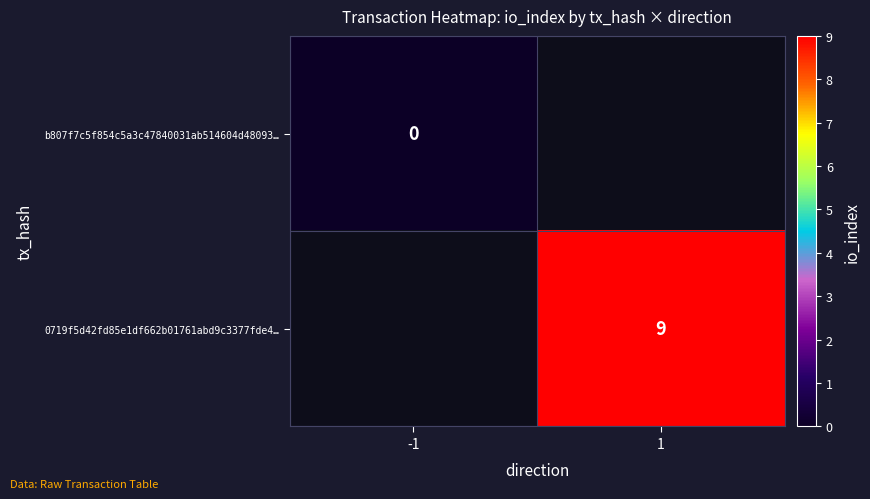

Rank the categories by b807f7c5f854c5a3c47840031ab514604d48093… value from highest to lowest.

-1, 1